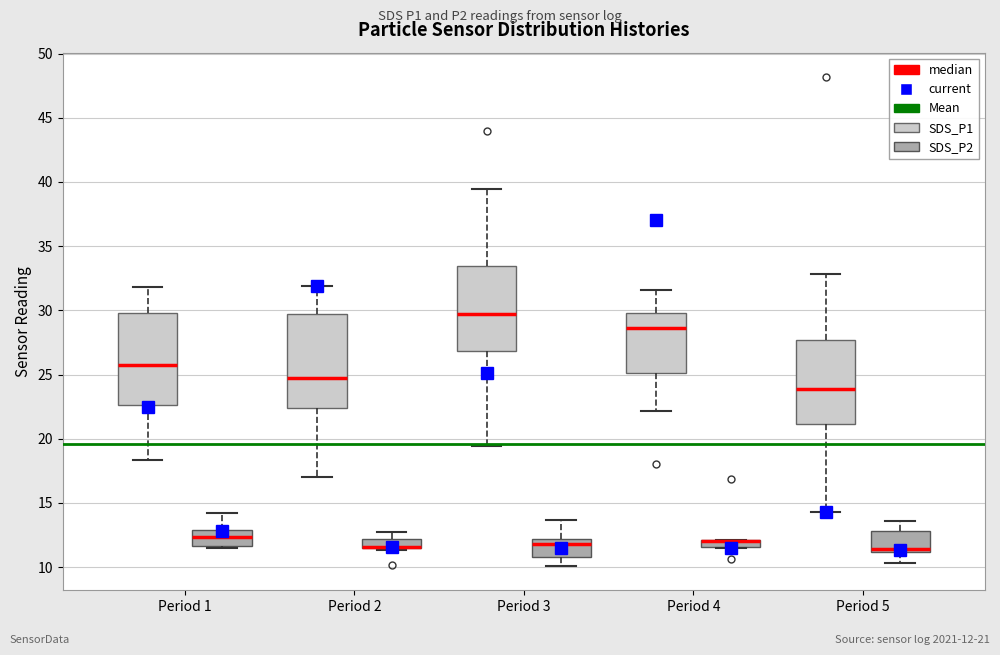

Where is the upper edge of the box for Period 3 (SDS_P1) on the y-axis? The values are not printed on the chart, so give them approximately, as read against the axis.

33.5